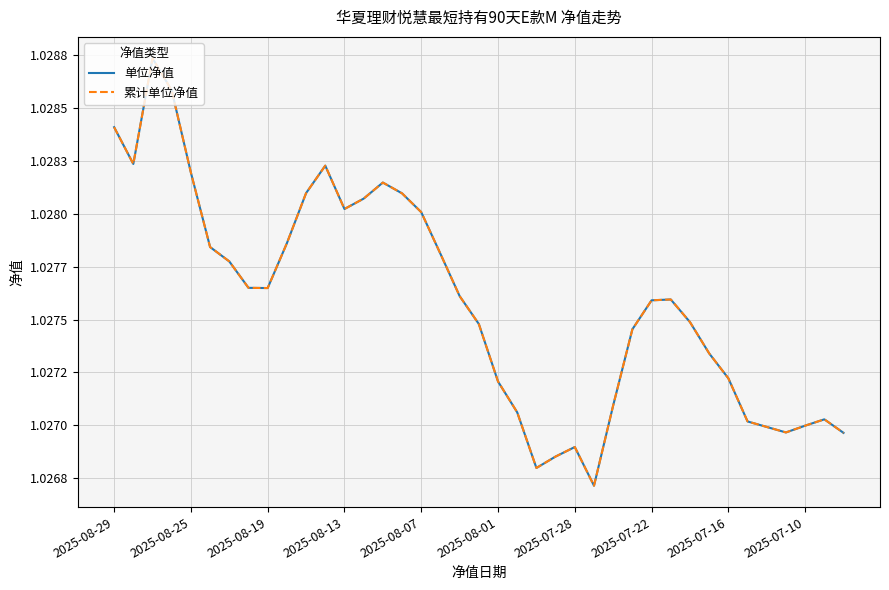

Is this an area chart (filled region under the line)?

No